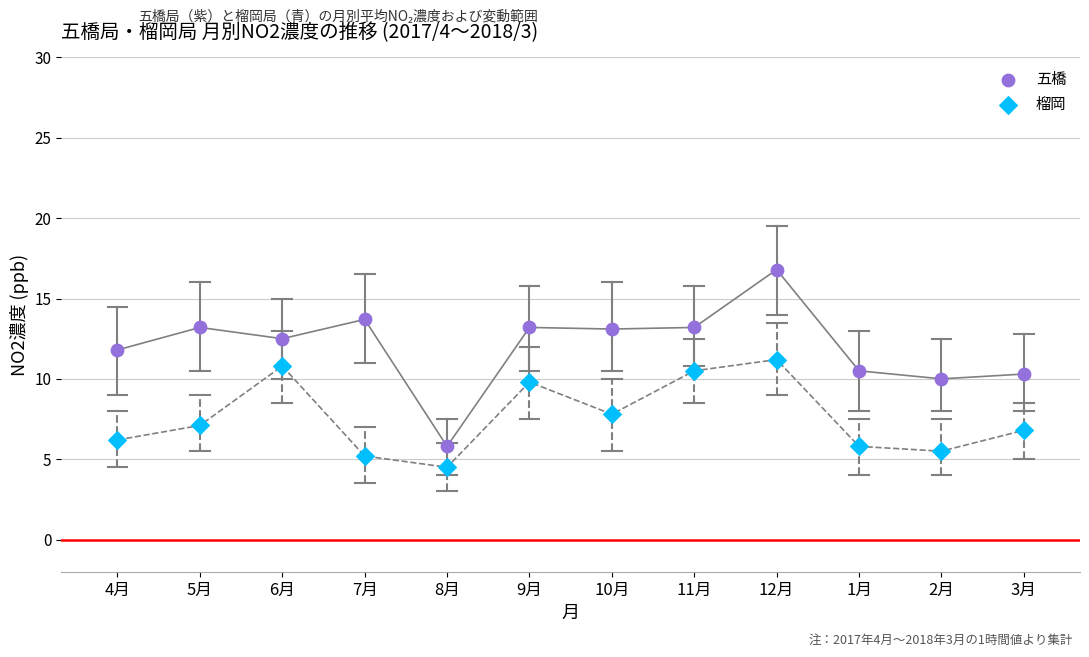

Which series contains the lowest Y value?

榴岡